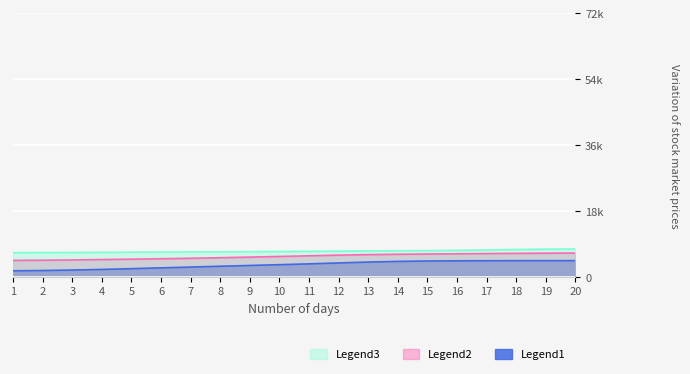

What is the spread (max minus min) of values at 19?

3141.0